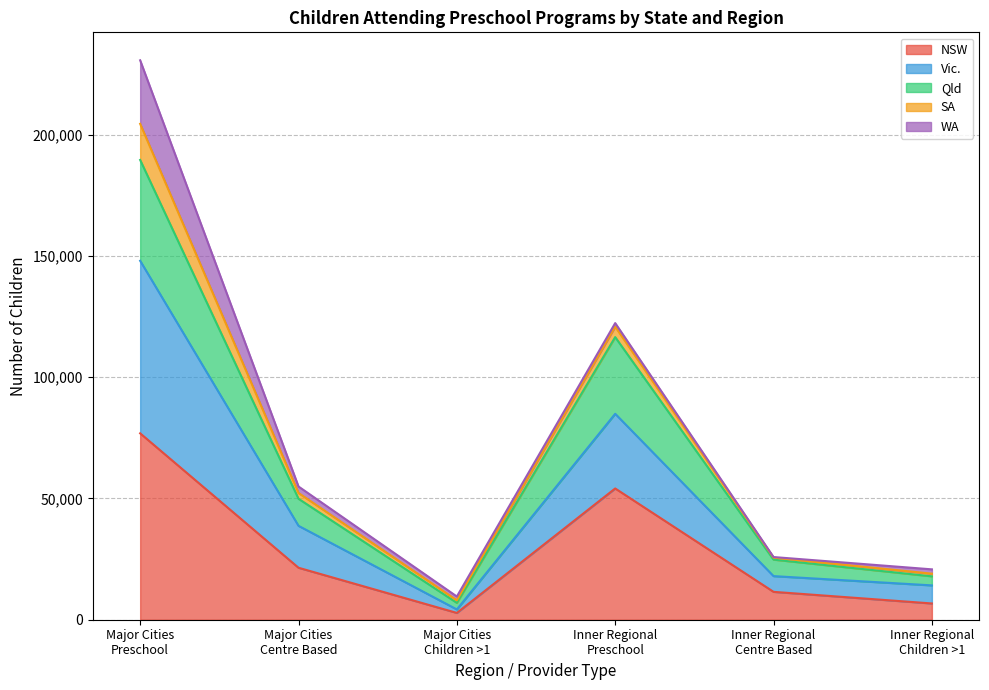

Is it true that NSW equals 54124 at Inner Regional
Preschool?

True